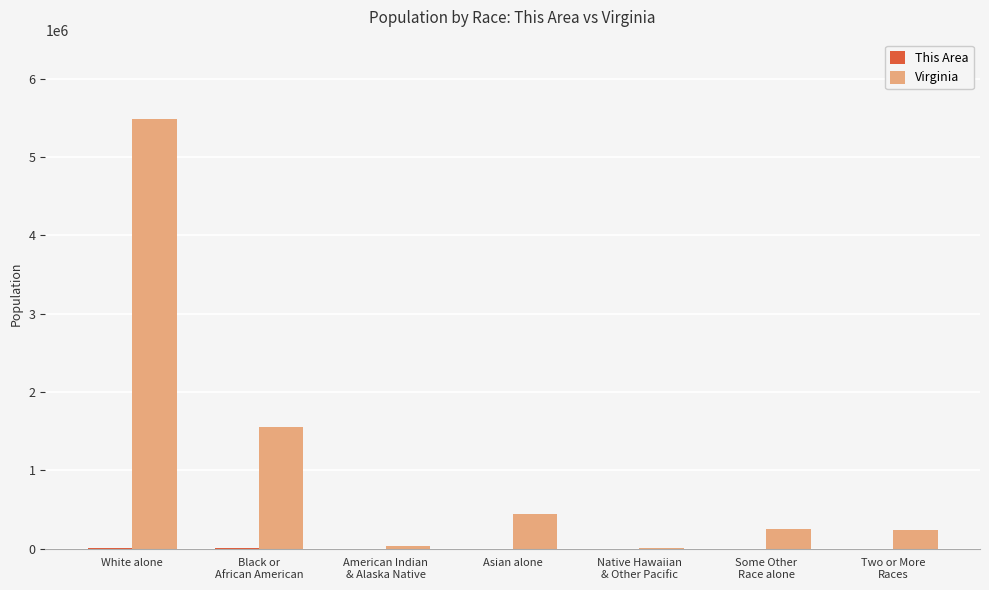

At which label does Virginia reach its peak?

White alone